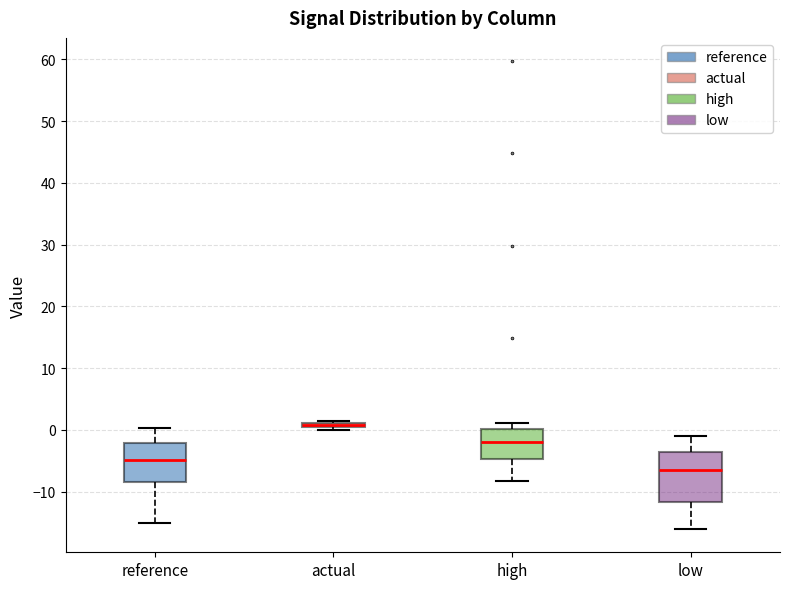

Which box's median line is the lowest?

low